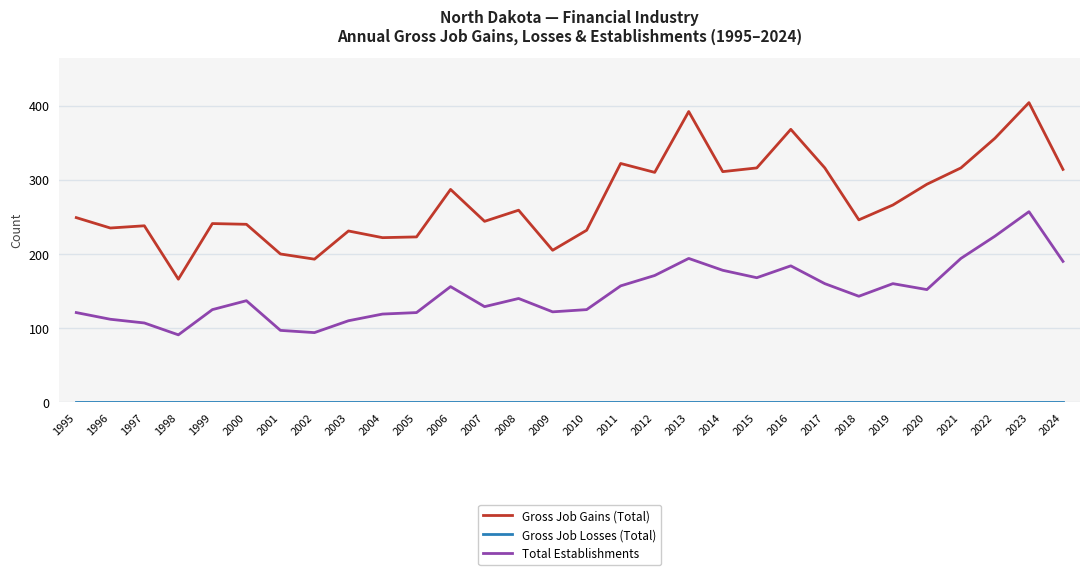

Which series has the widest spread of values?

Gross Job Gains (Total)